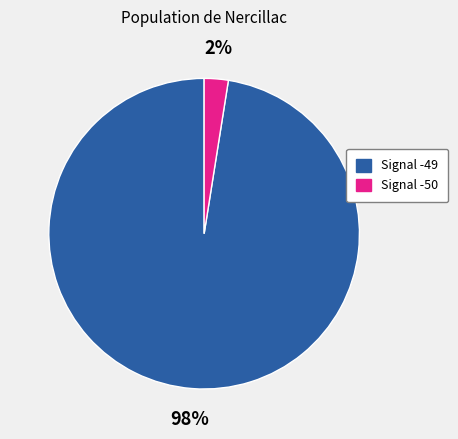

How many segments does this pie chart have?

2